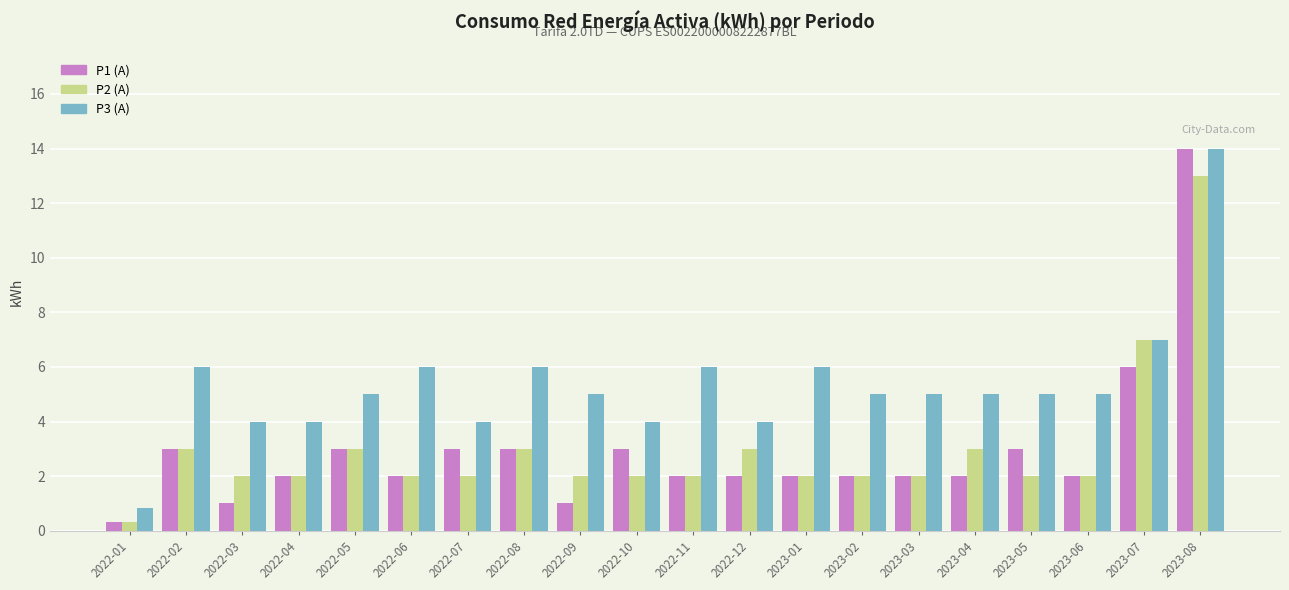

Which series has the widest spread of values?

P1 (A)